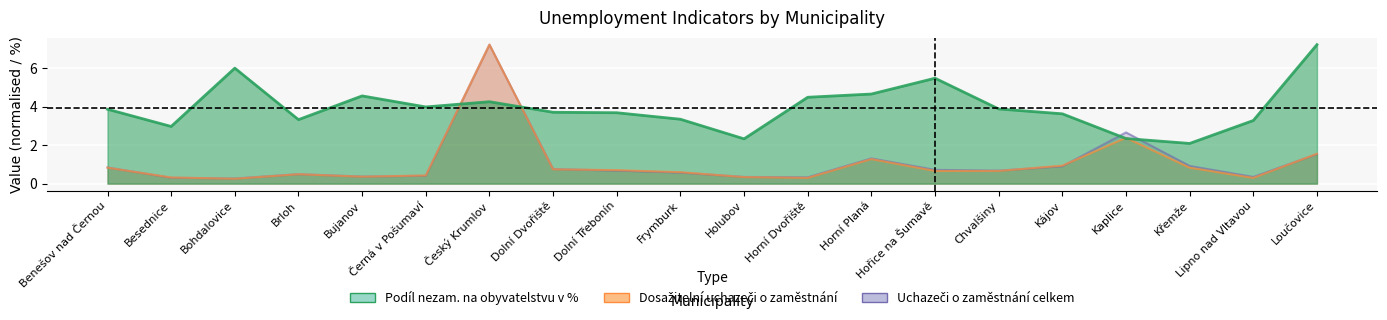

What is the minimum value for Uchazeči o zaměstnání celkem?

0.3